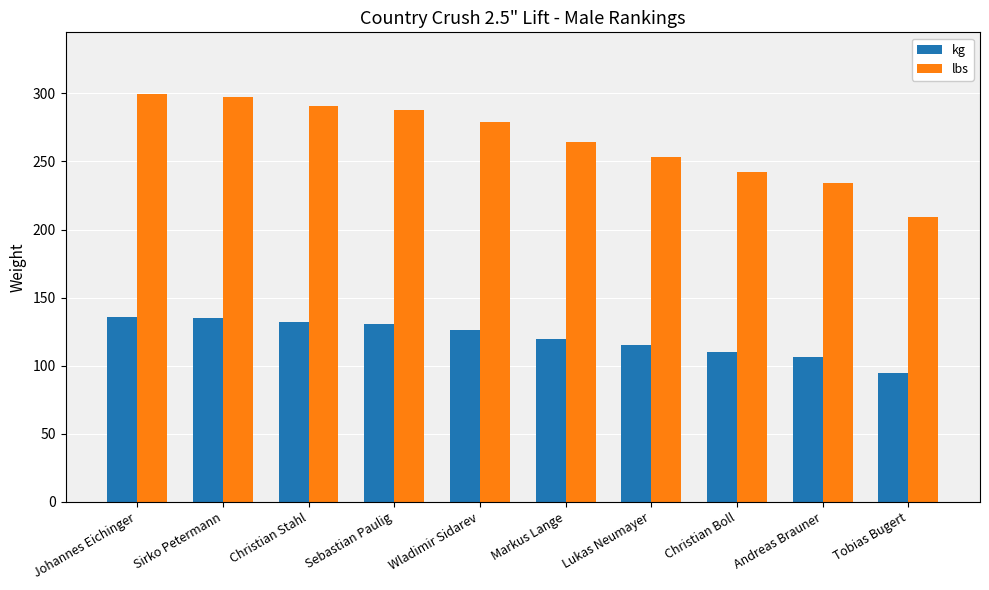

What are all the series names shown in the legend?

kg, lbs